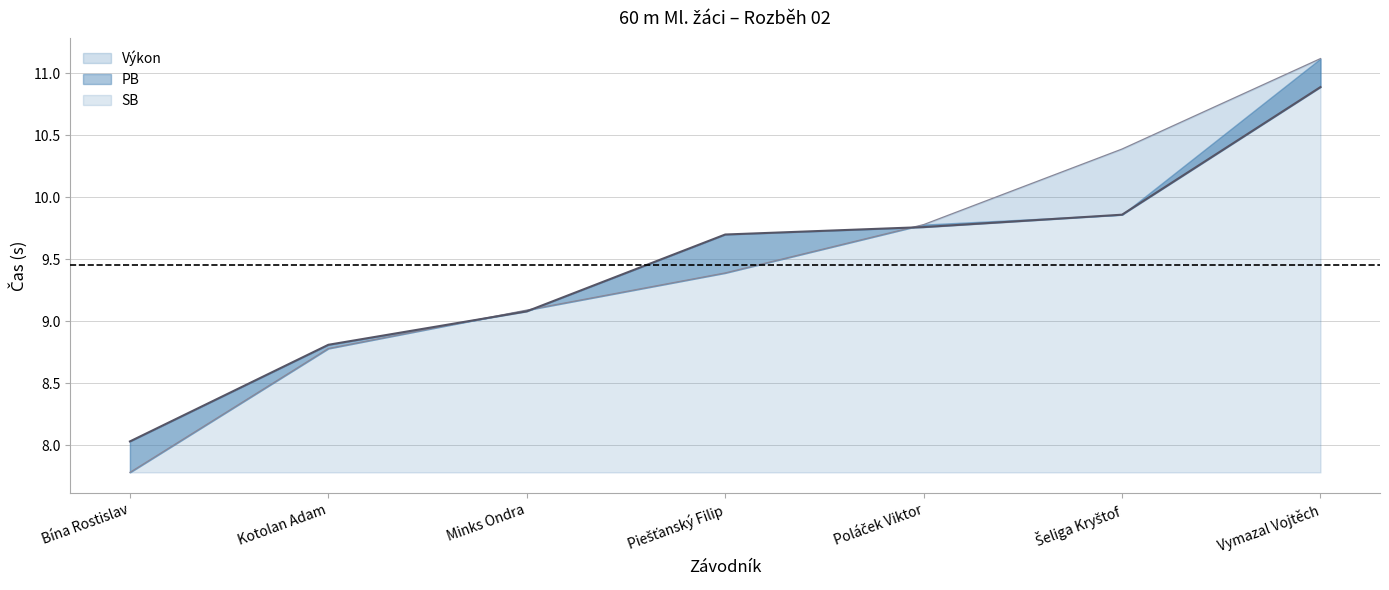

Reading left to right, list all the values displayed in this chart.

Výkon: 8.0	8.8	9.1	9.7	9.8	9.9	10.9
PB: 7.8	8.8	9.1	9.4	9.8	10.4	11.1